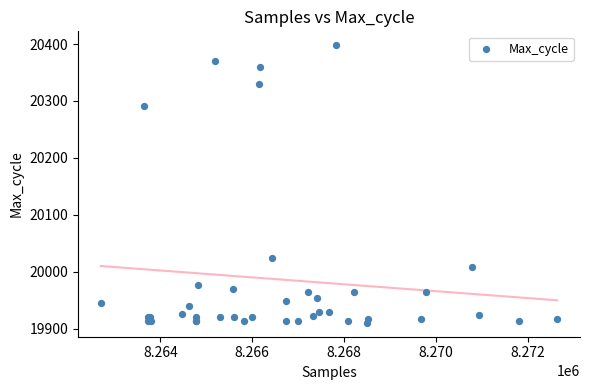

What Y value in the scatter plot is closest to 20154?

20024